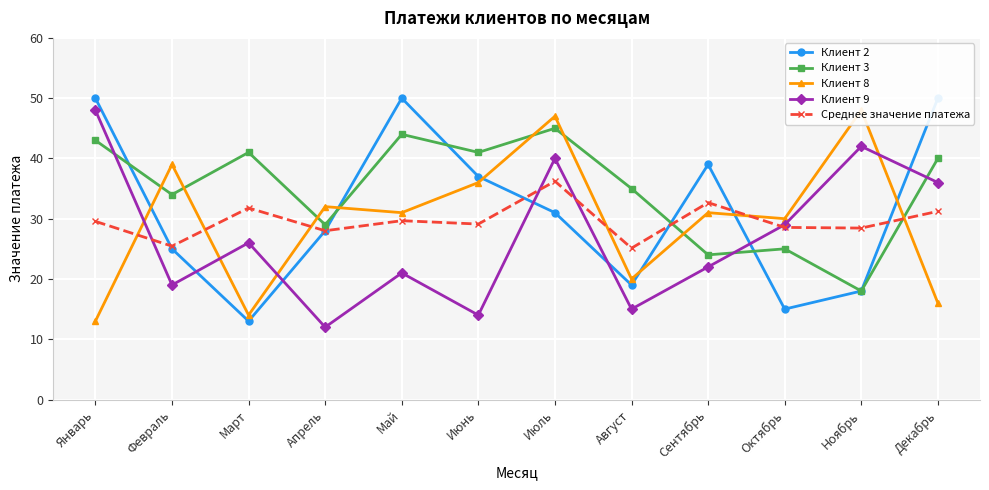

Which series ends up on top after the final intersection of Клиент 2 and Клиент 9?

Клиент 2